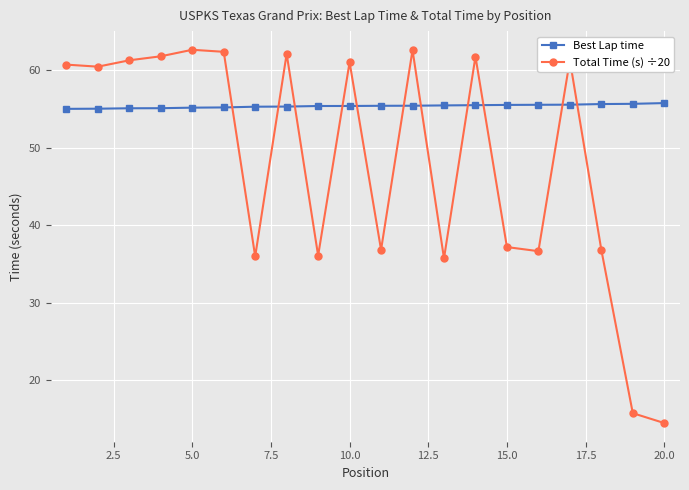

Which series has the widest spread of values?

Total Time (s) ÷20